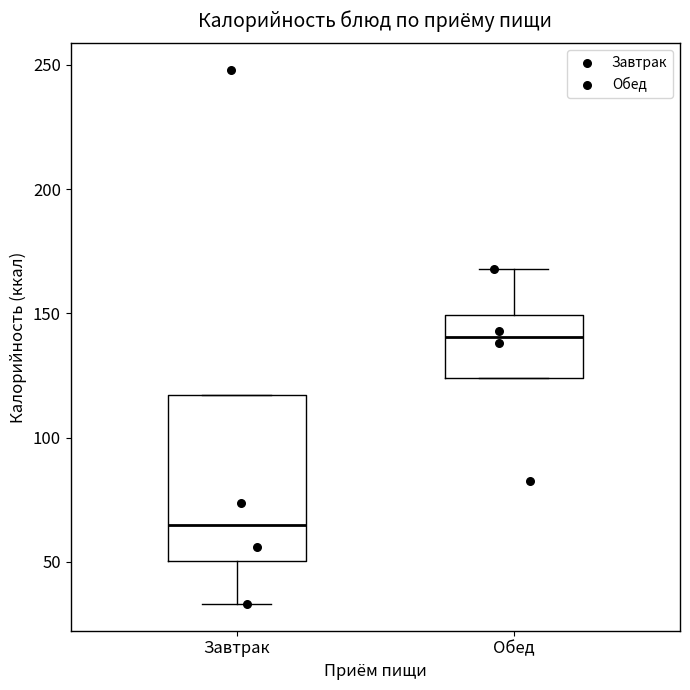

Reading left to right, transcribe this box plot: for each box, give where its median line is, the range the box spans, and where its two whiskers end, as read against the y-axis. The values are not printed on the chart, so give them approximately, as read against the axis.

Завтрак: median 65, box 50 to 115, whiskers 35 to 115
Обед: median 140, box 125 to 150, whiskers 125 to 170